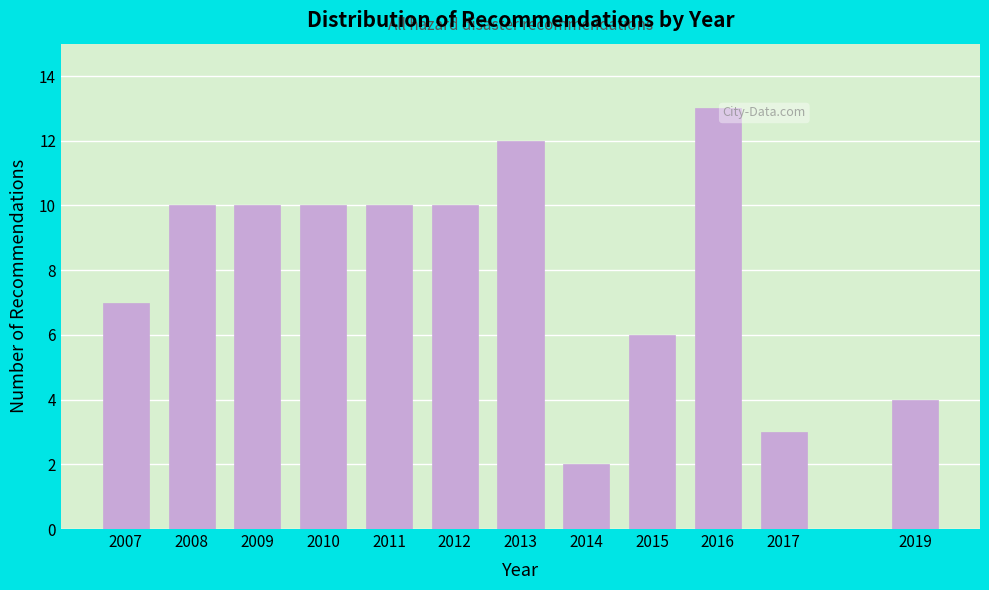

Reading right to left, what are all the values shown in this chart?

2019=4	2017=3	2016=13	2015=6	2014=2	2013=12	2012=10	2011=10	2010=10	2009=10	2008=10	2007=7